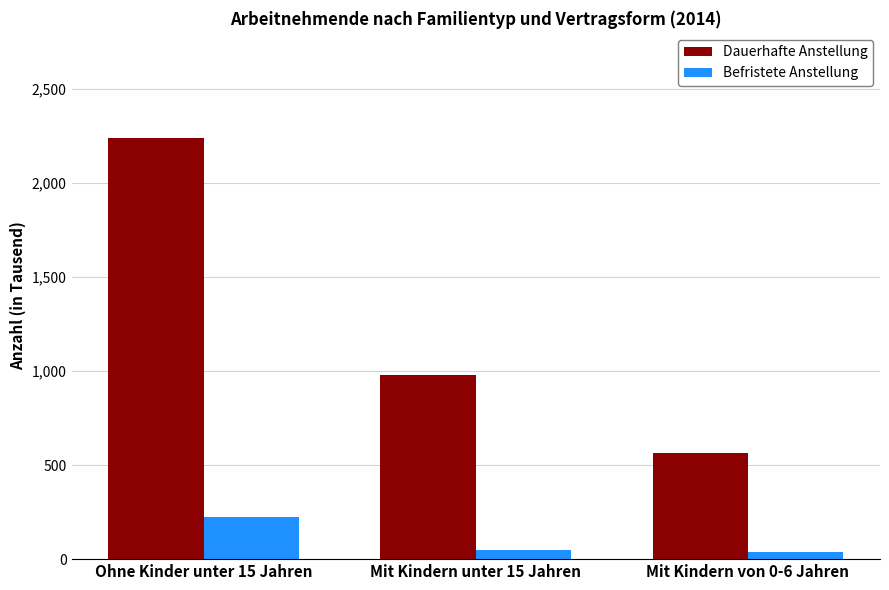

What is the average value of the Dauerhafte Anstellung series?

1260.2